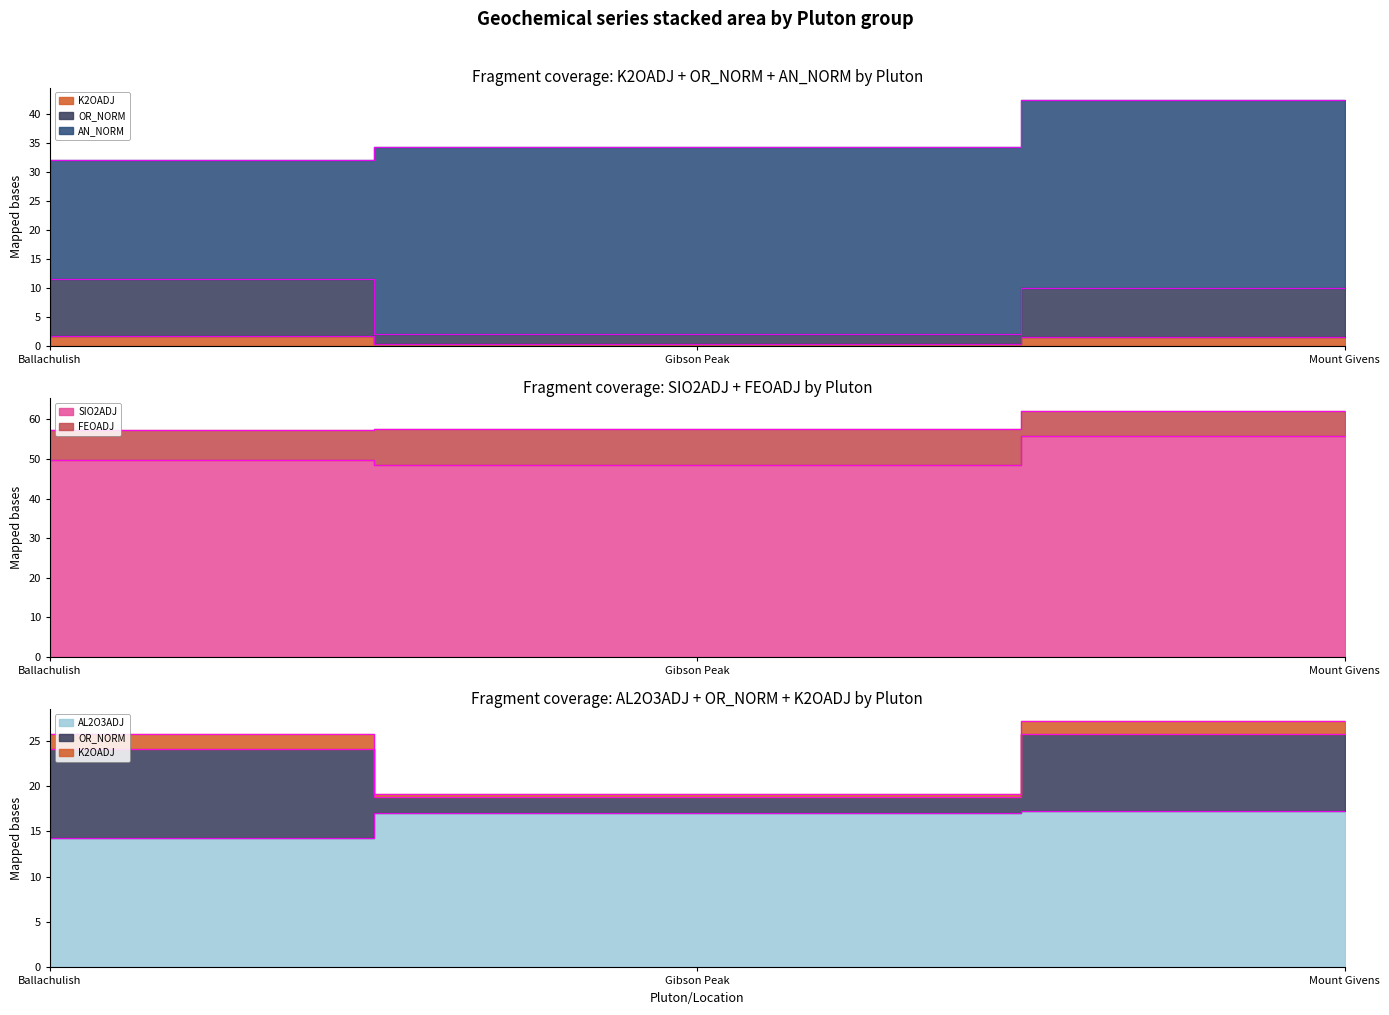

Rank the categories by SIO2ADJ value from highest to lowest.

Mount Givens, Ballachulish, Gibson Peak